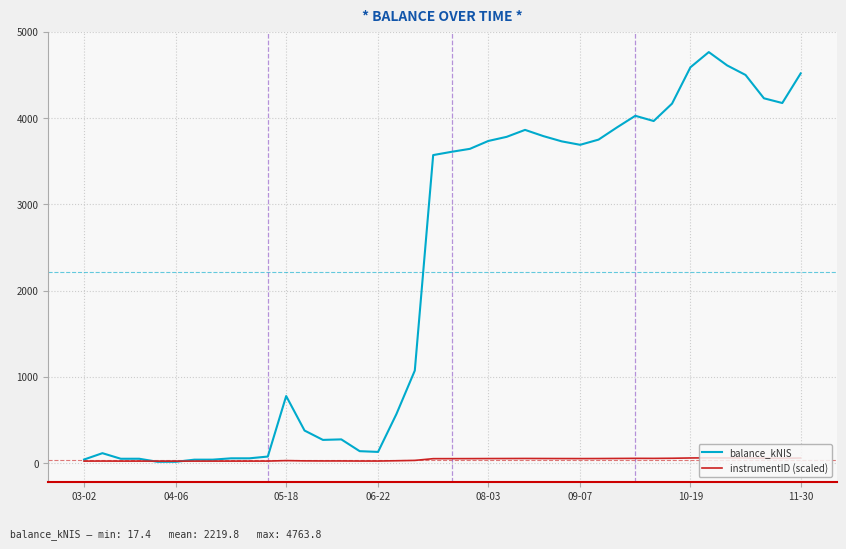

What is the greatest value displayed?

4763.8